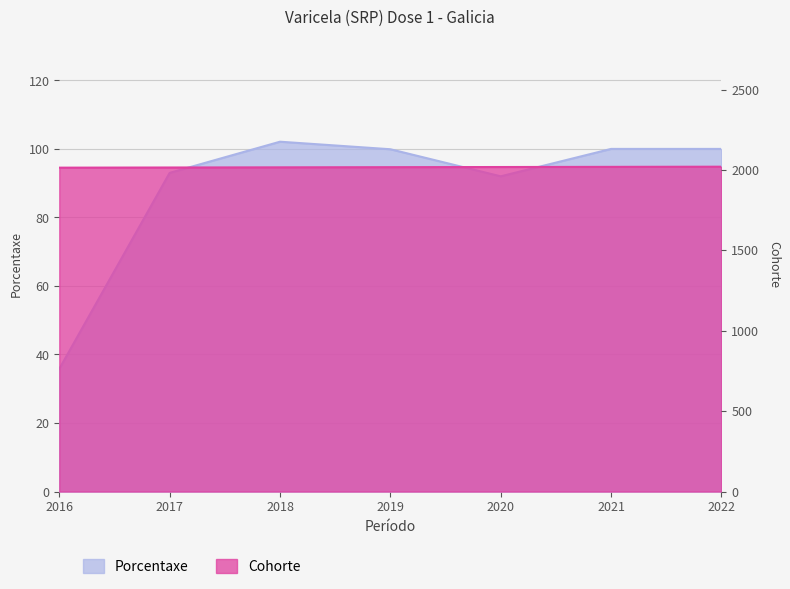

How many values in the Cohorte series exceed 2017?

3